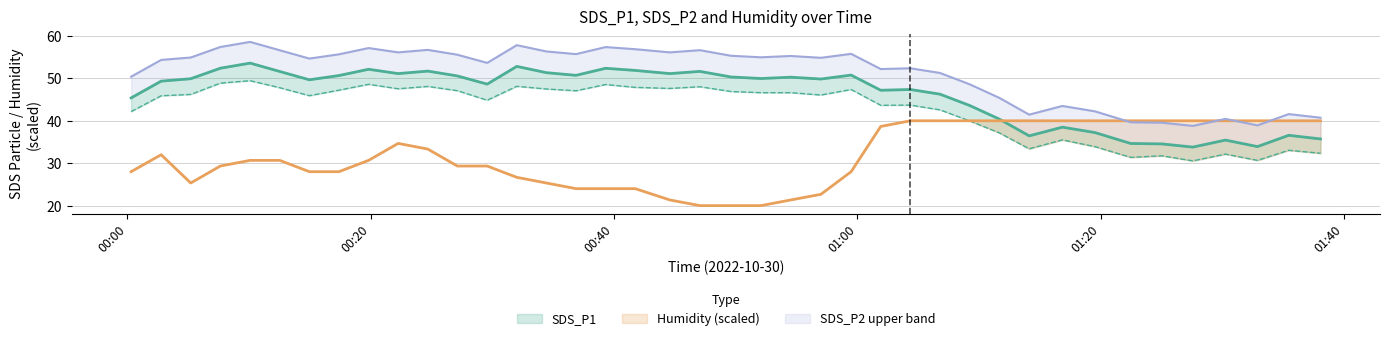

True or false: Humidity and SDS_P2 intersect in this chart.

True